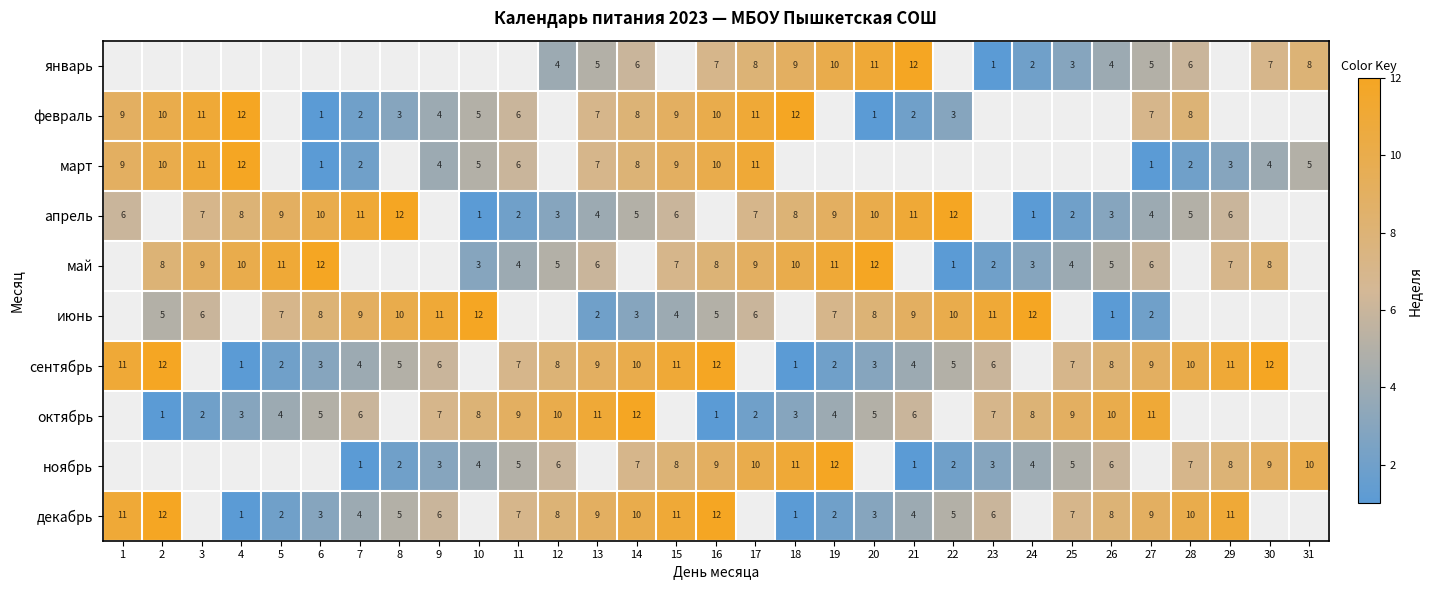

The value of ноябрь at 30 is 9. True or false?

True